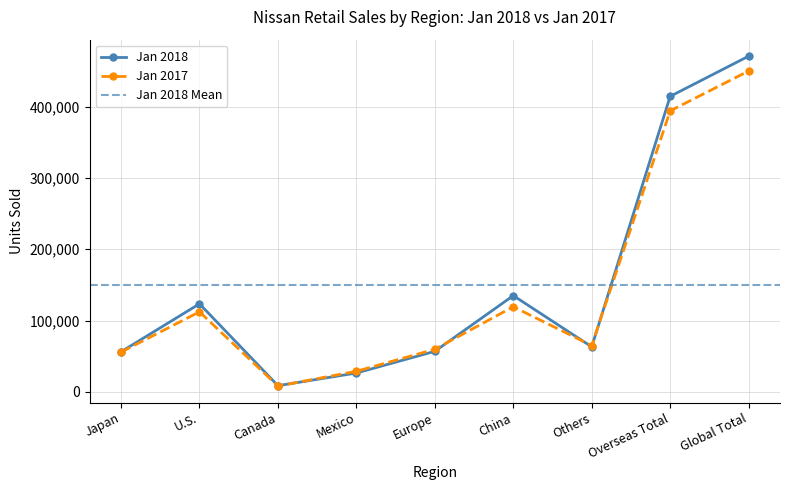

Which has a higher value, Europe or China?

China